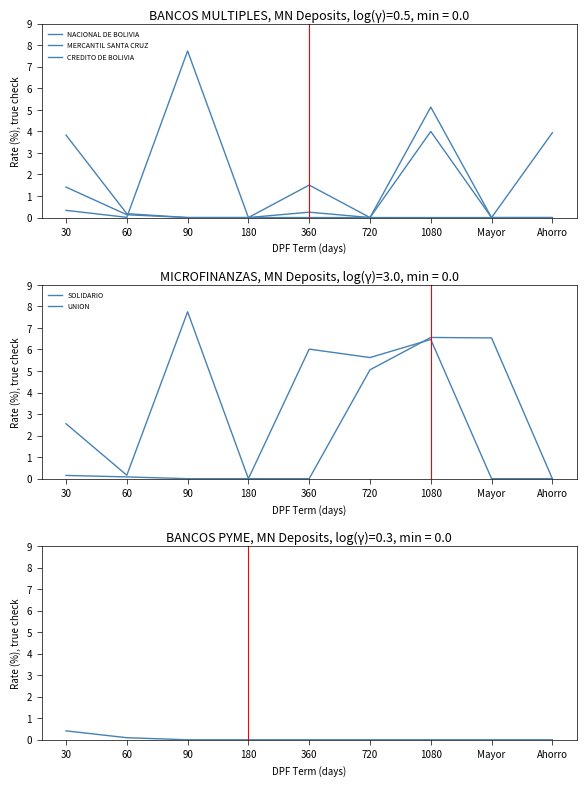

Between 180 and 360, which series saw the biggest shift?

SOLIDARIO